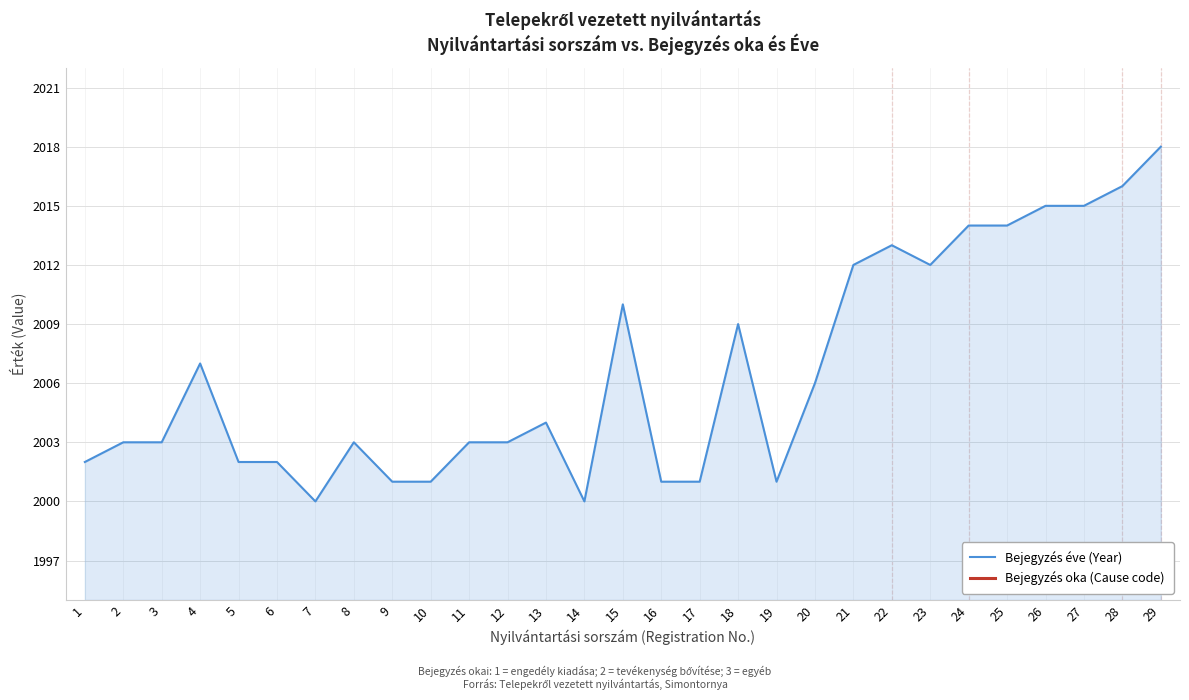

Which category has the lowest value in the Bejegyzés oka (Cause code) series?

1